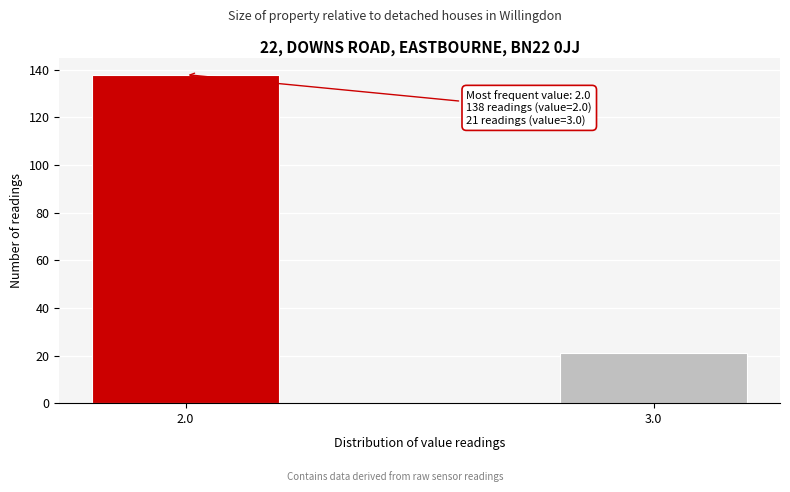

Reading left to right, list all the values displayed in this chart.

2.0=138	3.0=21